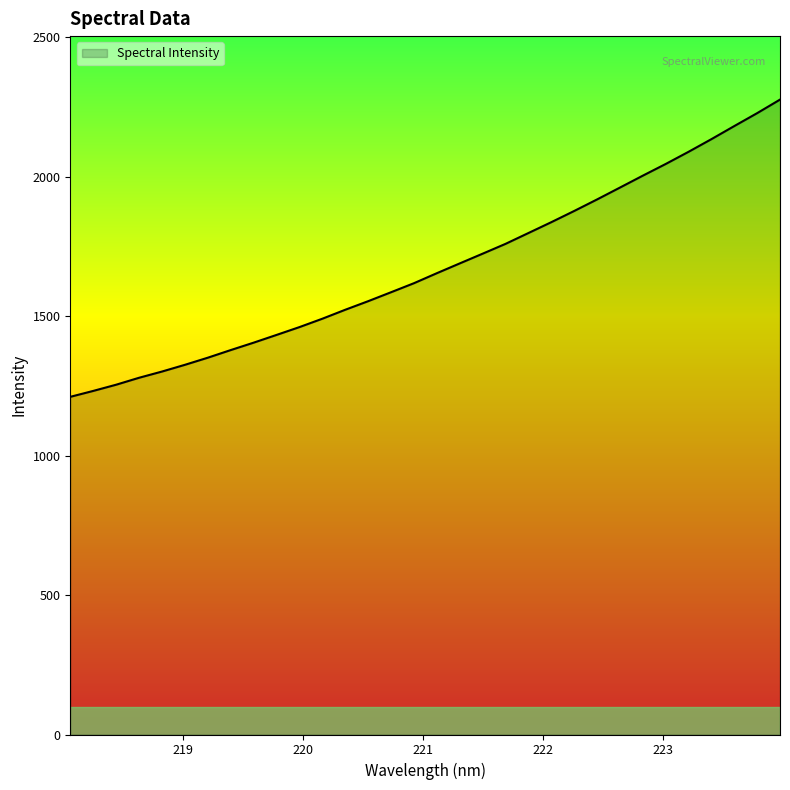

What is the smallest value displayed?

1210.8